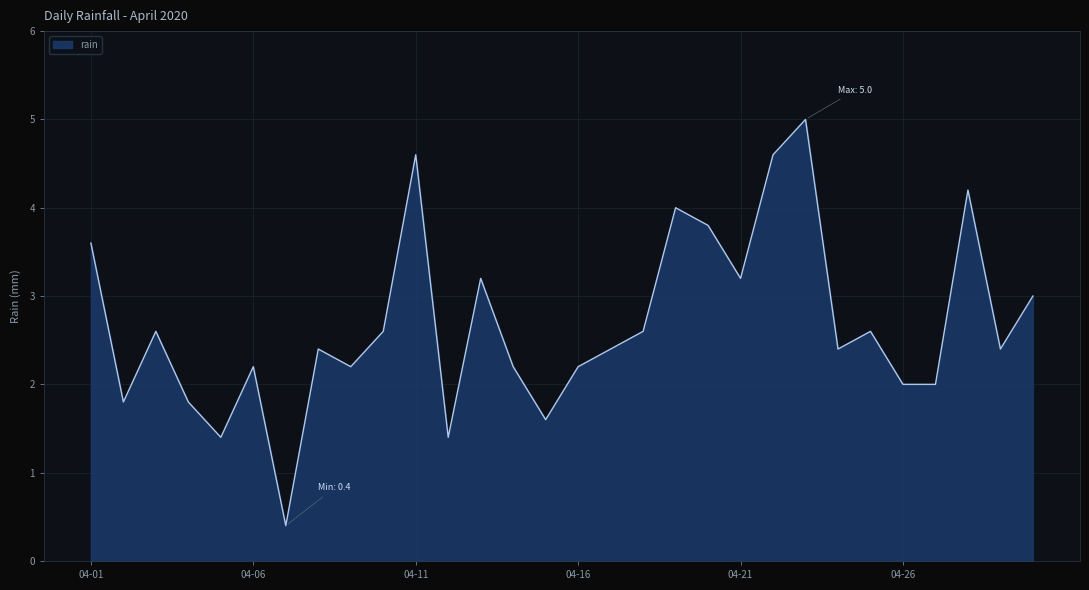

What is the minimum value shown in the chart?

0.4